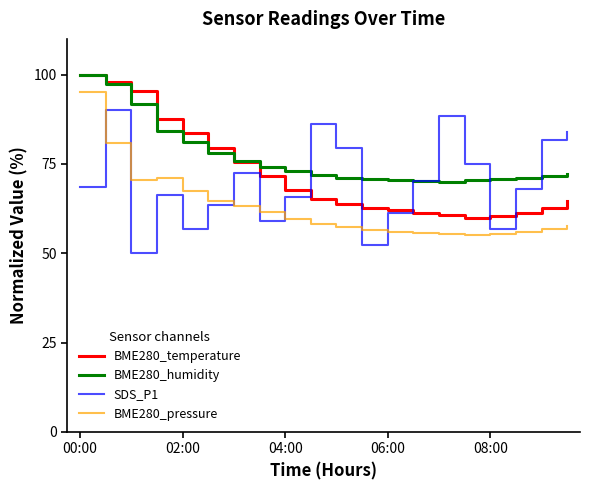

In BME280_humidity, how many points are lower than both neighbors (excluding endpoints)?

1